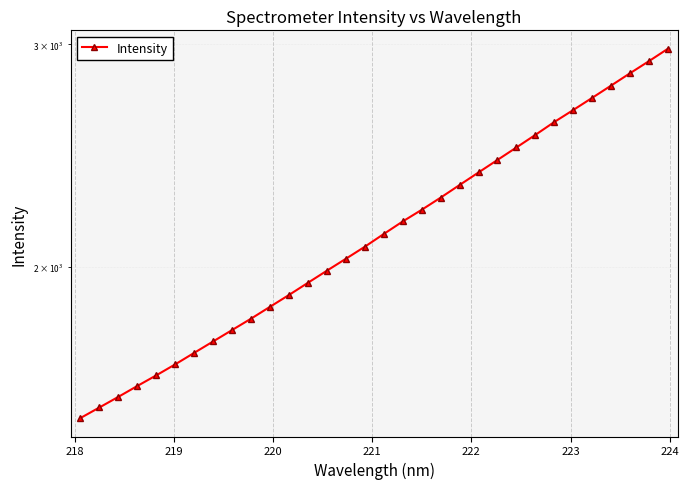

What is the difference between the second highest and minimum values?

1392.9